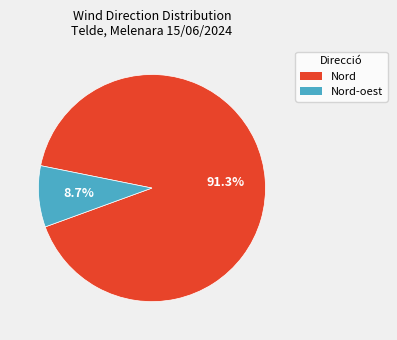

Which has a higher value, Nord or Nord-oest?

Nord